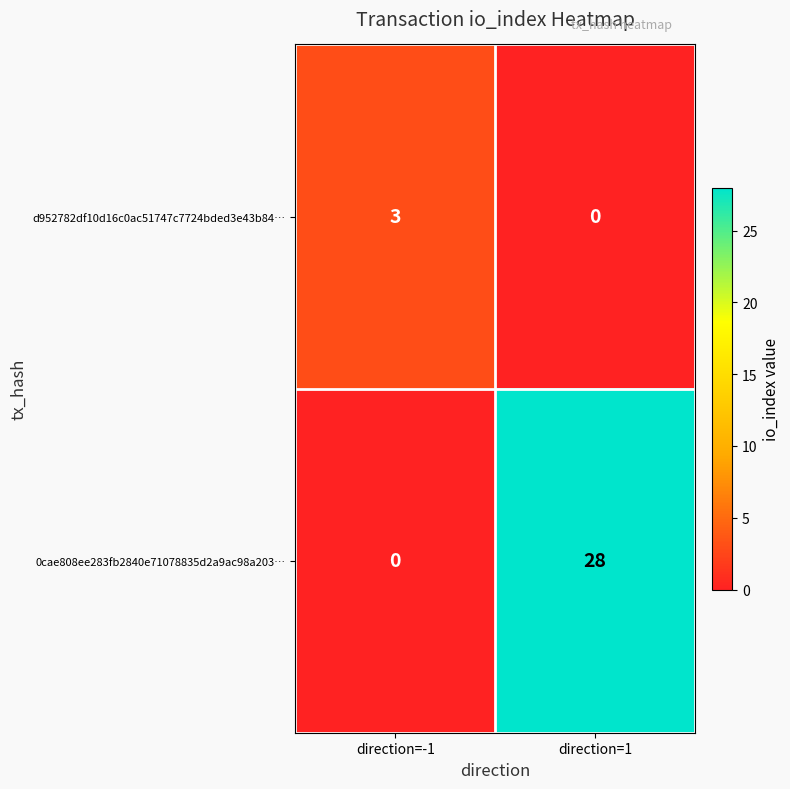

Reading left to right, list all the values displayed in this chart.

d952782df10d16c0ac51747c7724bded3e43b84…: 3	0
0cae808ee283fb2840e71078835d2a9ac98a203…: 0	28